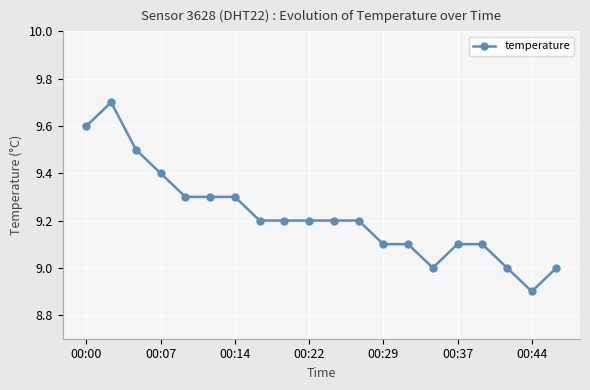

True or false: the data has more than 0 interior local peaks.

True